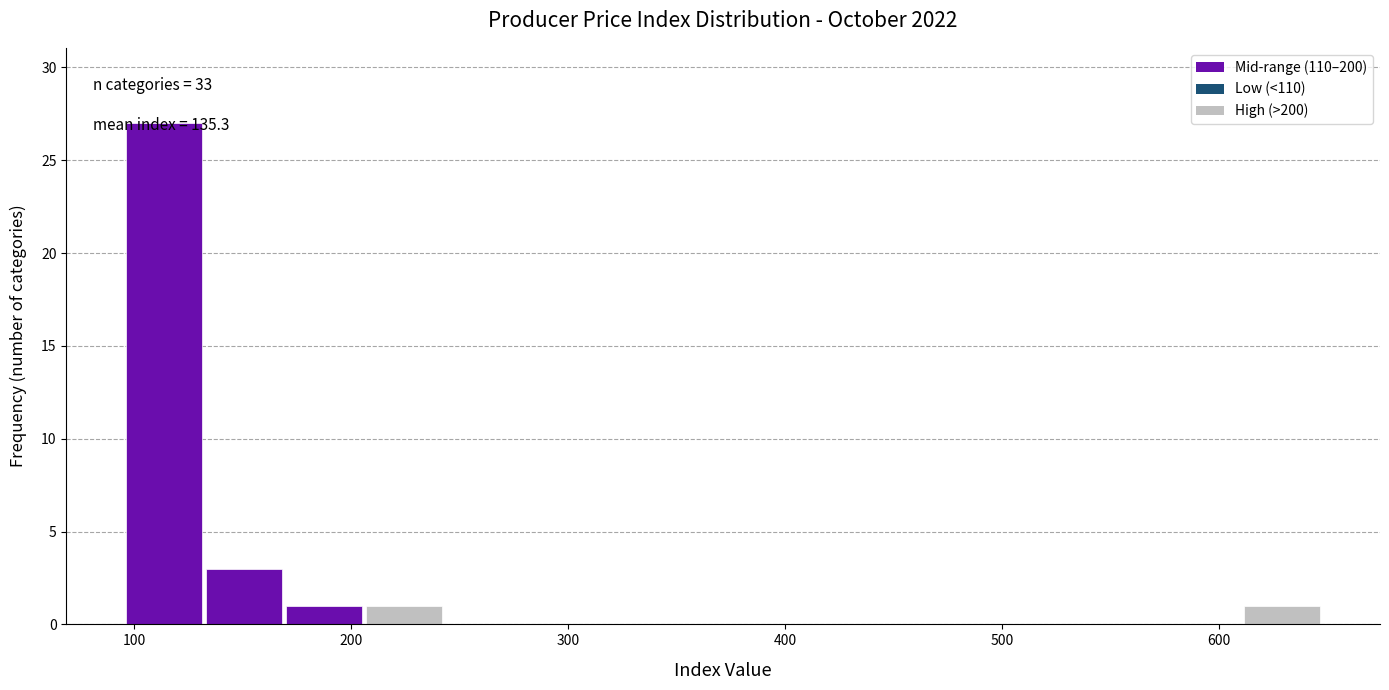

Read against the x-axis, roughly where is the centre of the tallest bar?

110